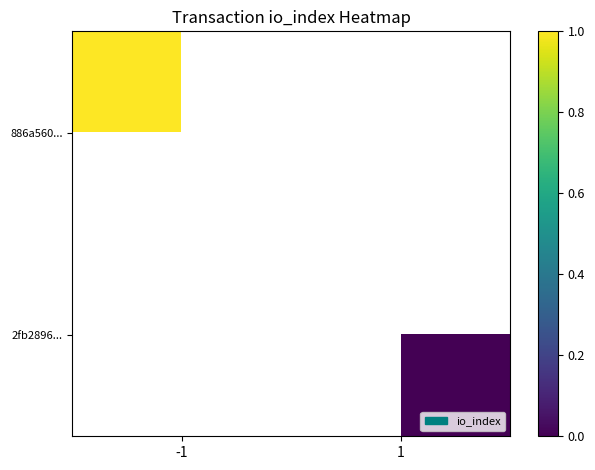

At -1, list the series in order from smallest to largest.

886a560..., 2fb2896...